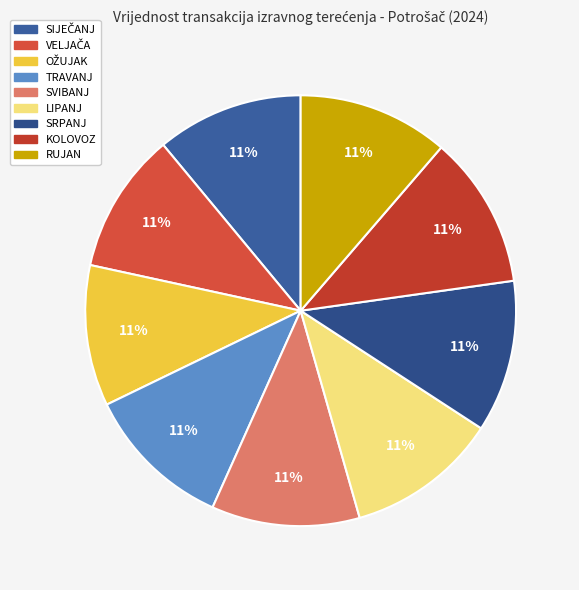

How much of the chart is everything except TRAVANJ?

88.9%